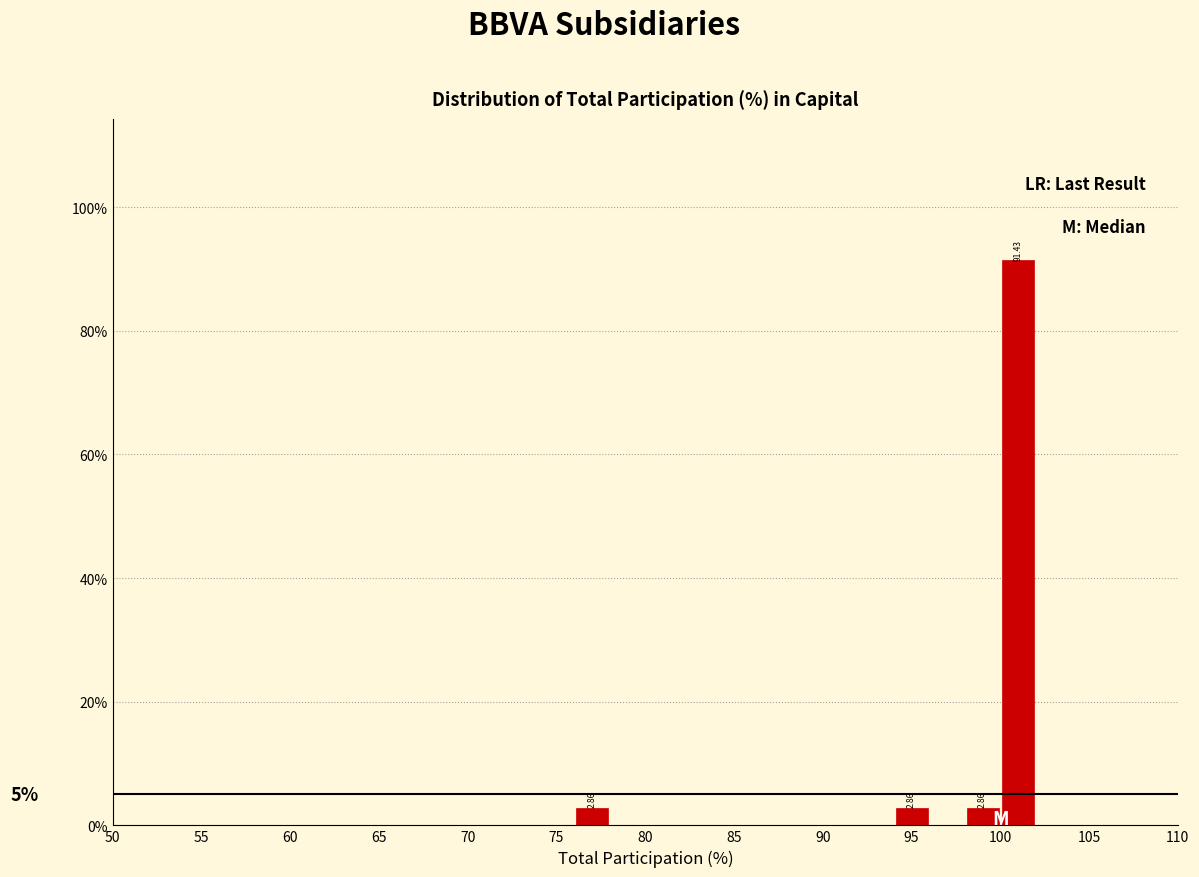

Which range on the x-axis has the tallest bar?

100 to 102